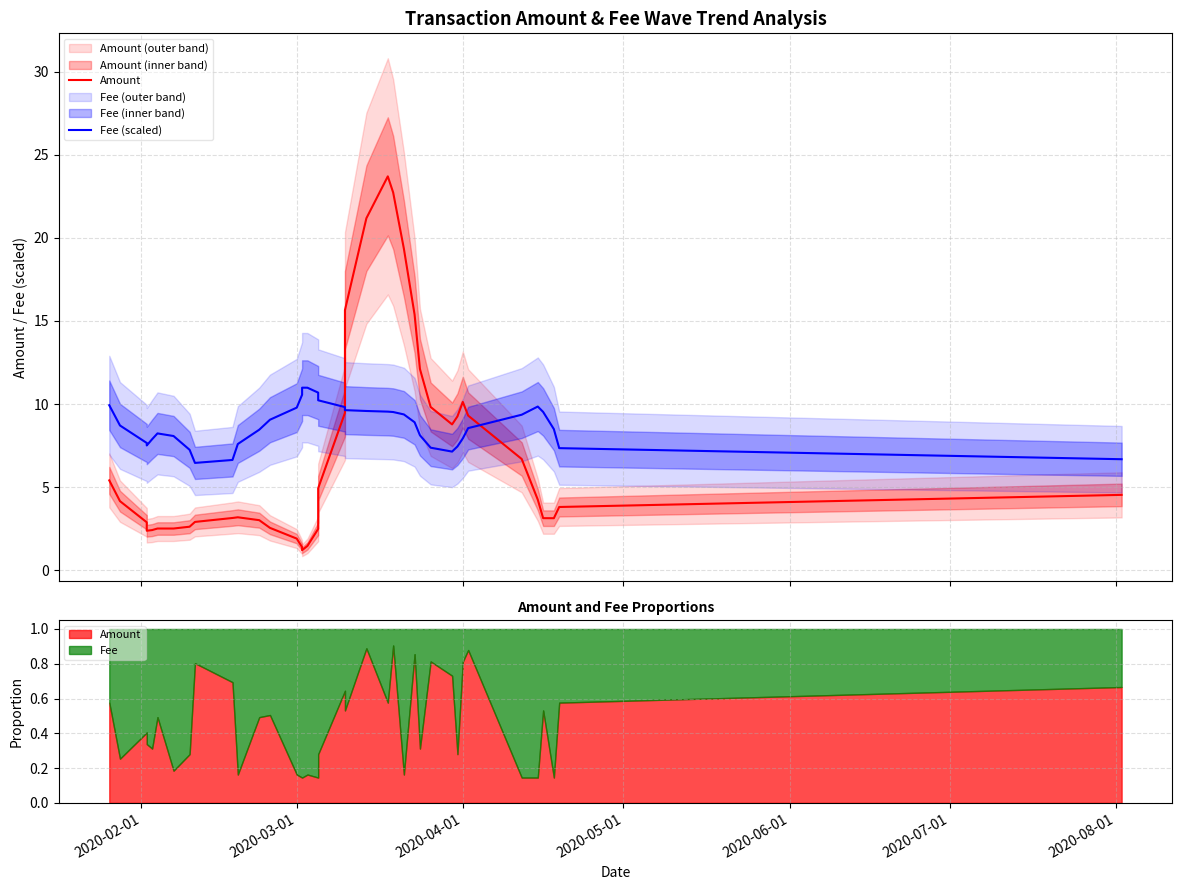

How many values in the Amount series are below 4?

19